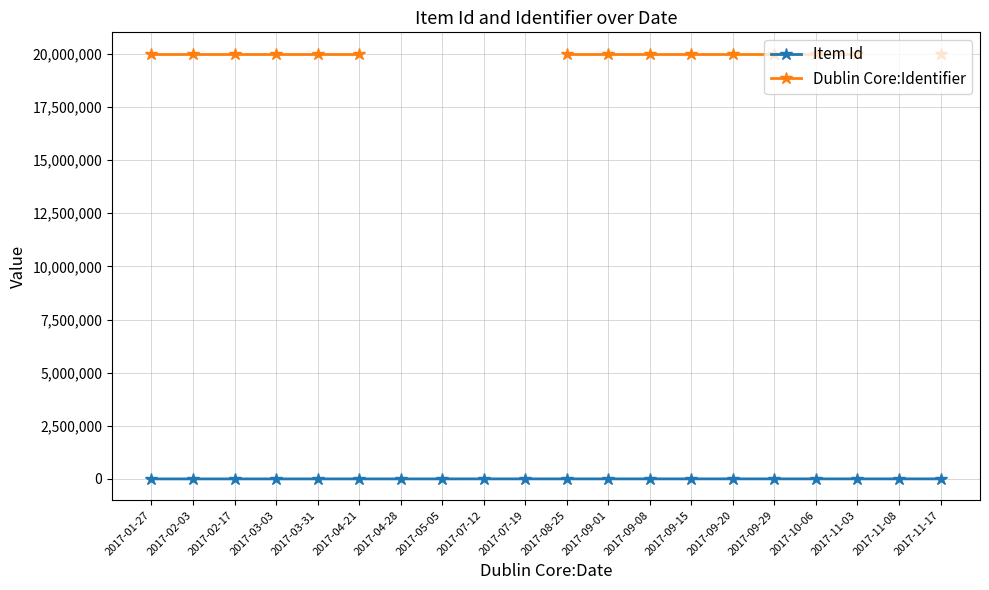

What are all the series names shown in the legend?

Item Id, Dublin Core:Identifier